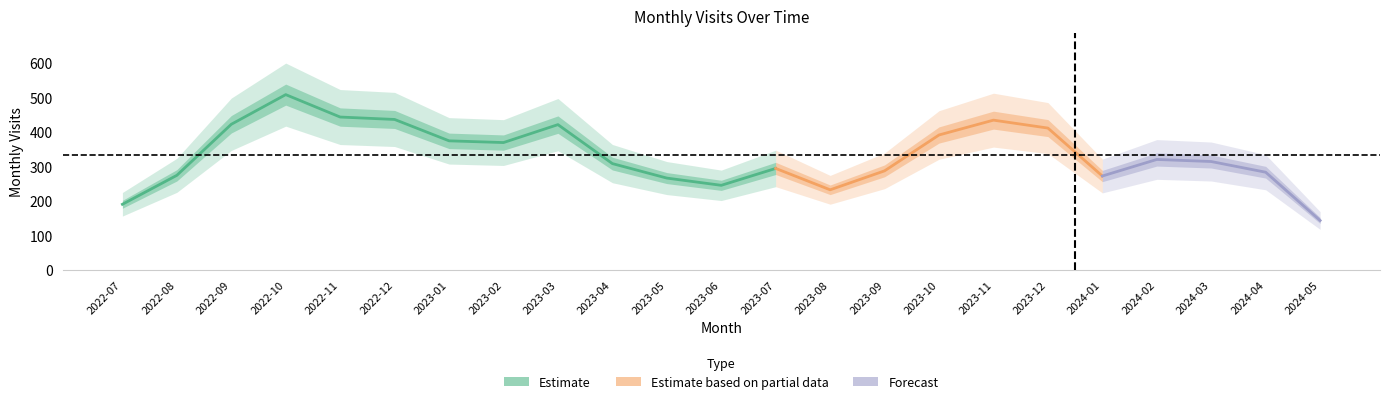

How many values exceed 314?

11